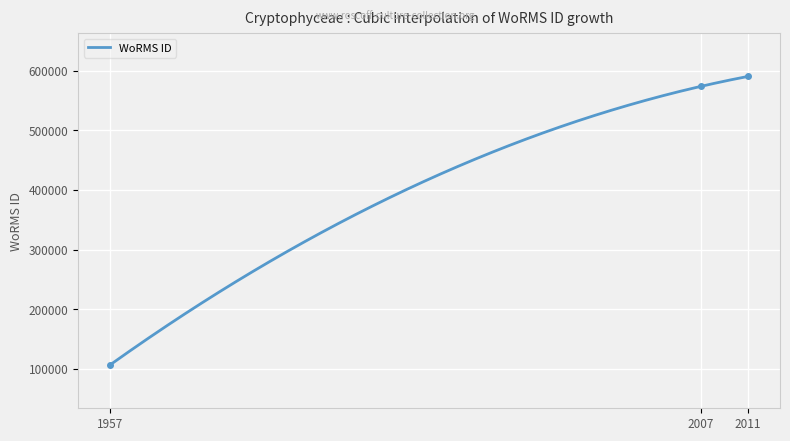

What is the sum of all values?

1270672